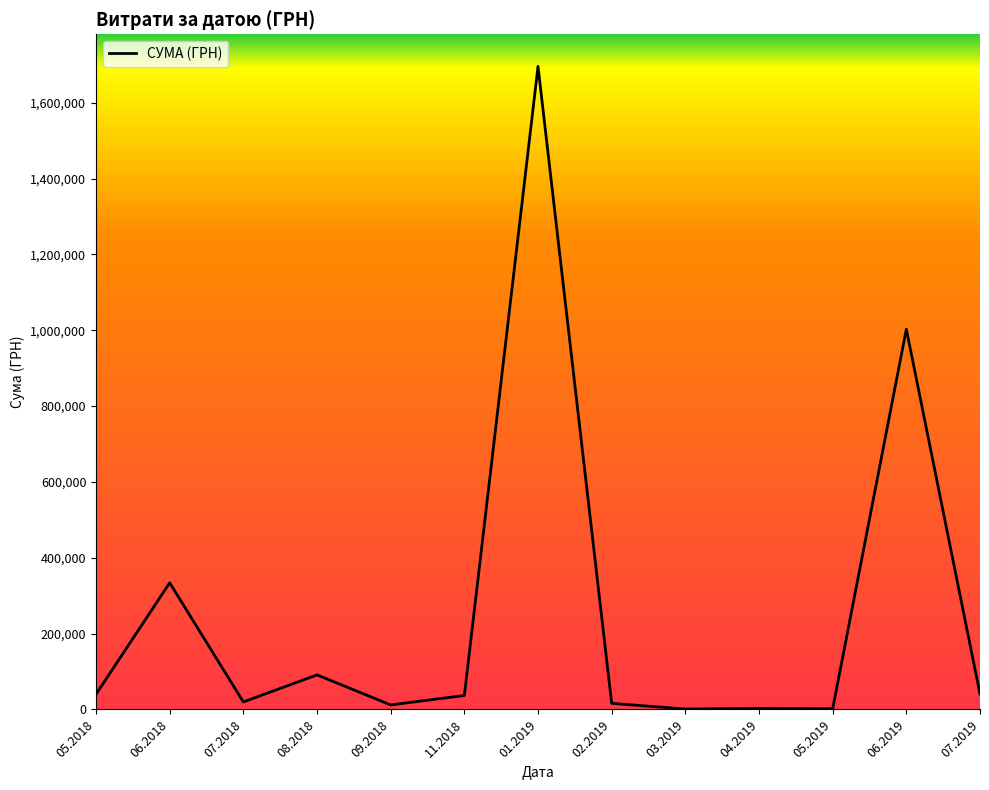

How many values are below 36807?

6